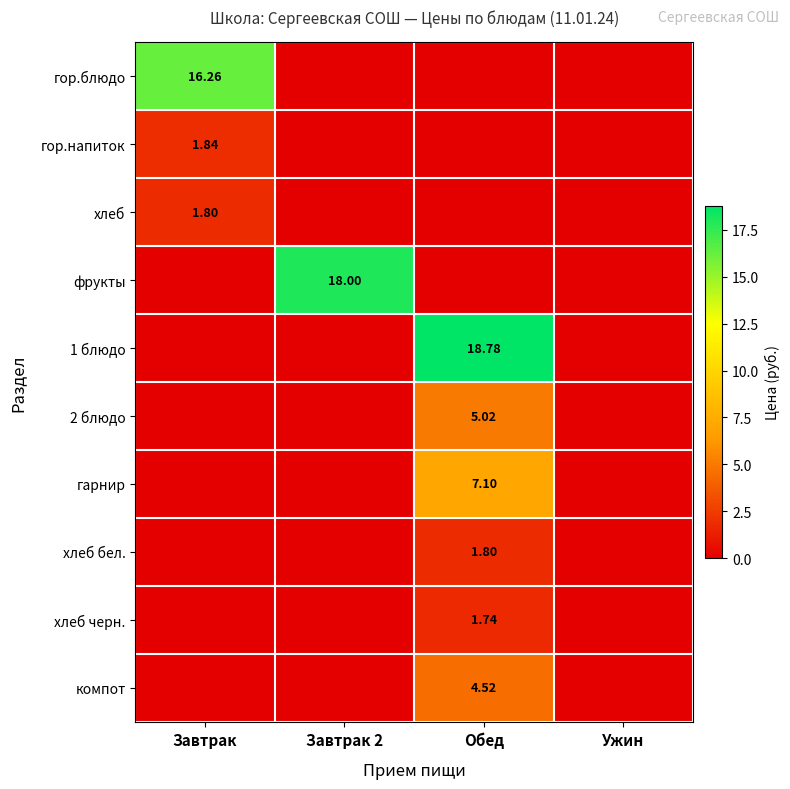

Is the value of фрукты at Завтрак 2 greater than the value of 1 блюдо at Завтрак 2?

Yes